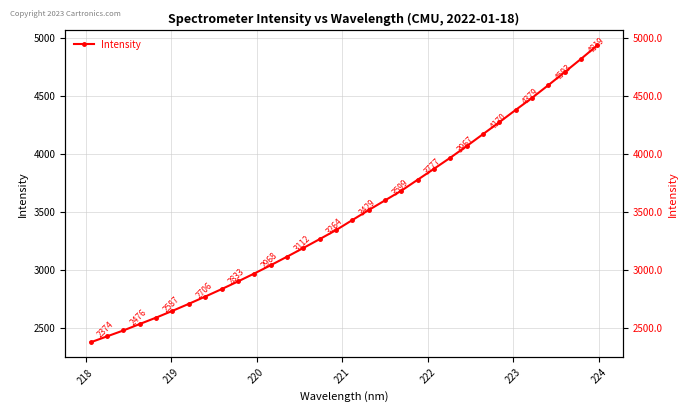

Count the number of values greater than 3428.

16